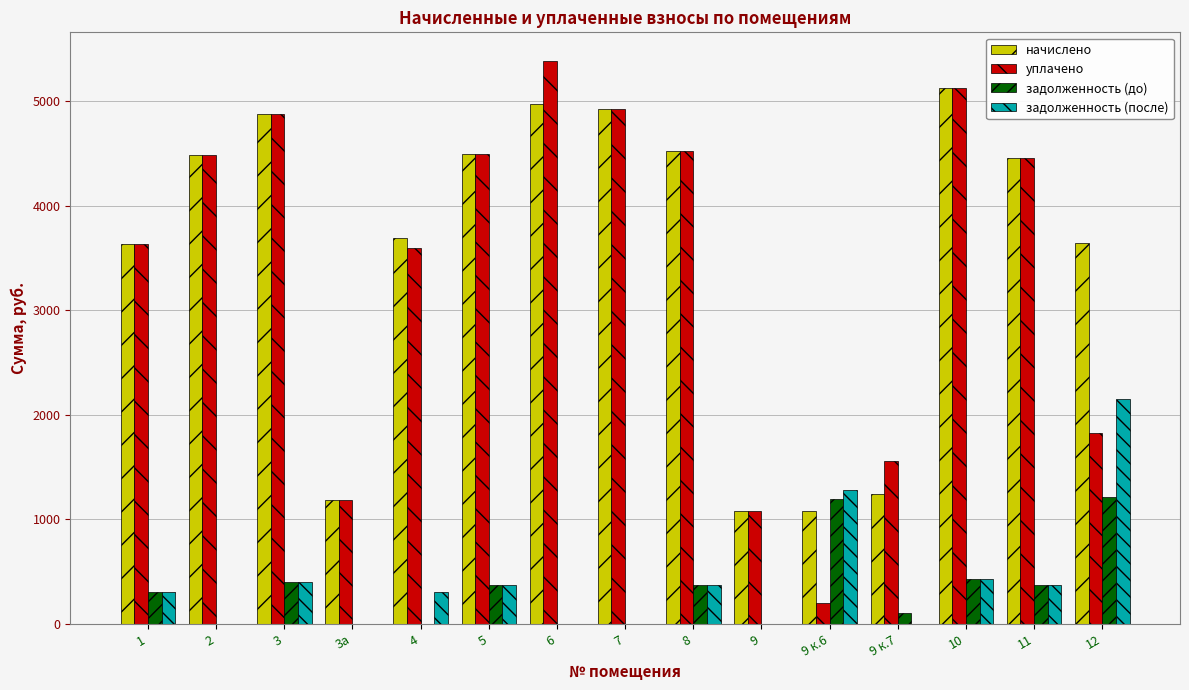

How many values in the задолженность (после) series exceed 307?

8